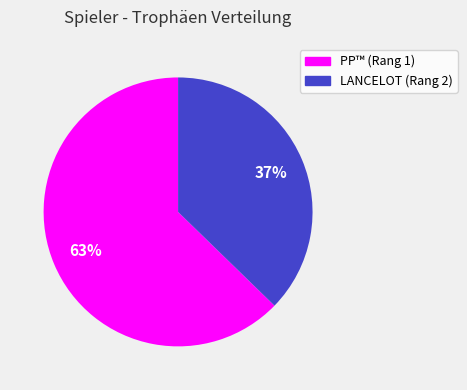

Which category accounts for the majority?

PP™ (Rang 1)